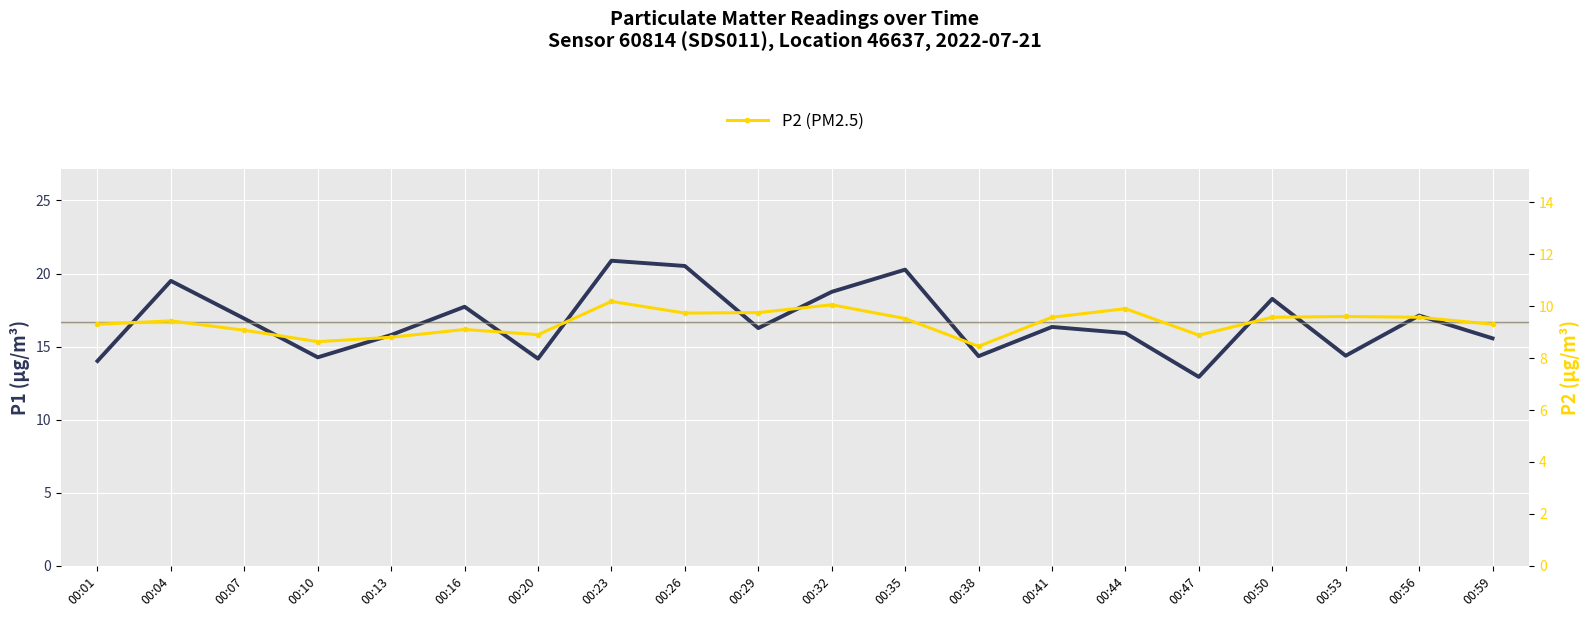

True or false: P2 (PM2.5) and P1 (PM10) cross at least once.

False